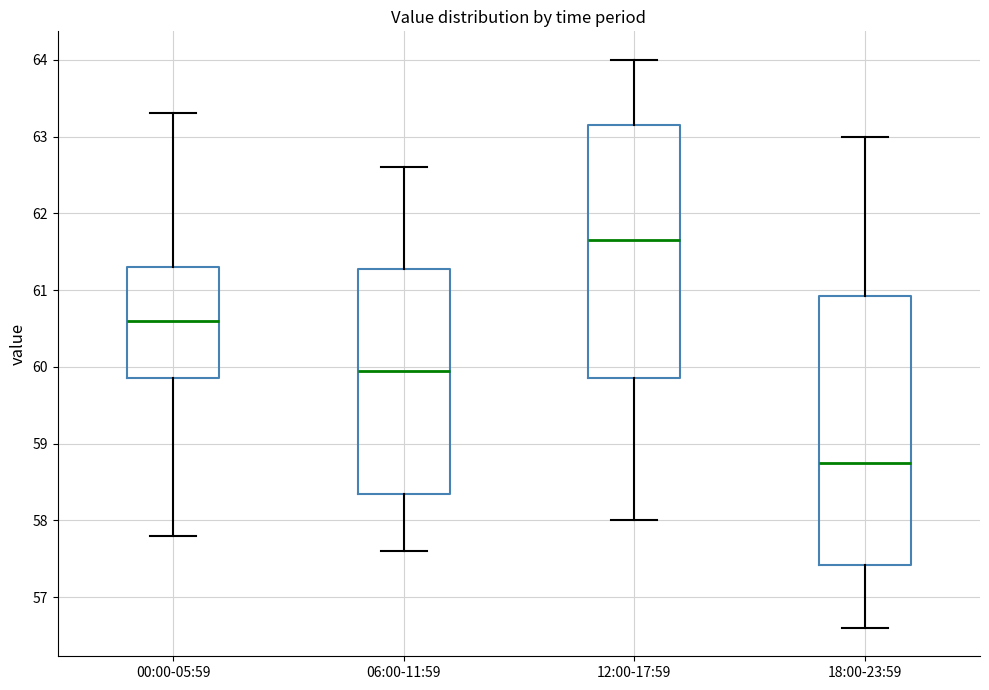

Reading left to right, transcribe this box plot: for each box, give where its median line is, the range the box spans, and where its two whiskers end, as read against the y-axis. The values are not printed on the chart, so give them approximately, as read against the axis.

00:00-05:59: median 60.6, box 59.9 to 61.3, whiskers 57.8 to 63.3
06:00-11:59: median 60.0, box 58.4 to 61.3, whiskers 57.6 to 62.6
12:00-17:59: median 61.7, box 59.9 to 63.2, whiskers 58.0 to 64.0
18:00-23:59: median 58.8, box 57.4 to 60.9, whiskers 56.6 to 63.0